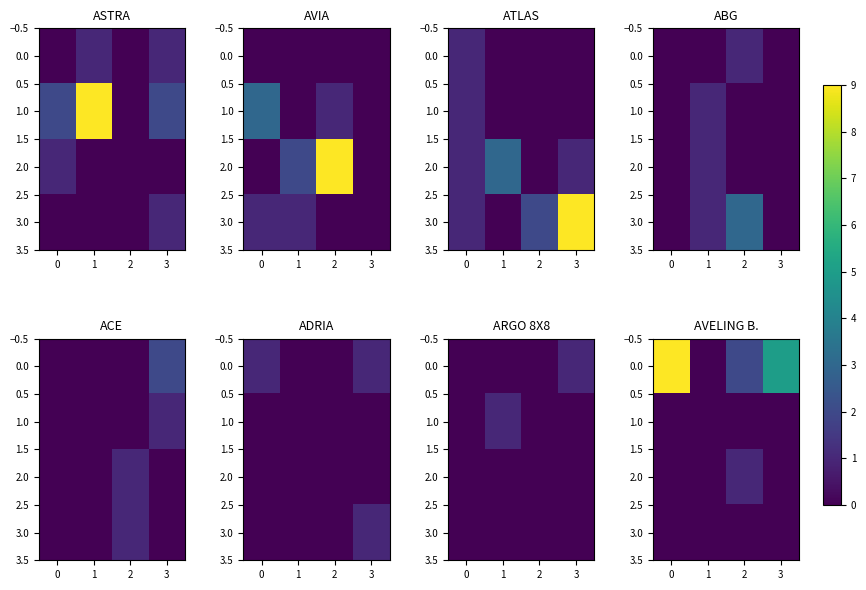

Rank the series at 2 from highest to lowest value.

0.0, 2.0, 1.0, 3.0